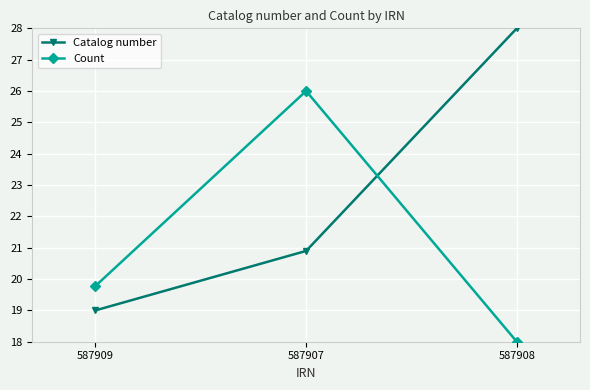

Rank the series by their average value, from lowest to highest.

Count, Catalog number